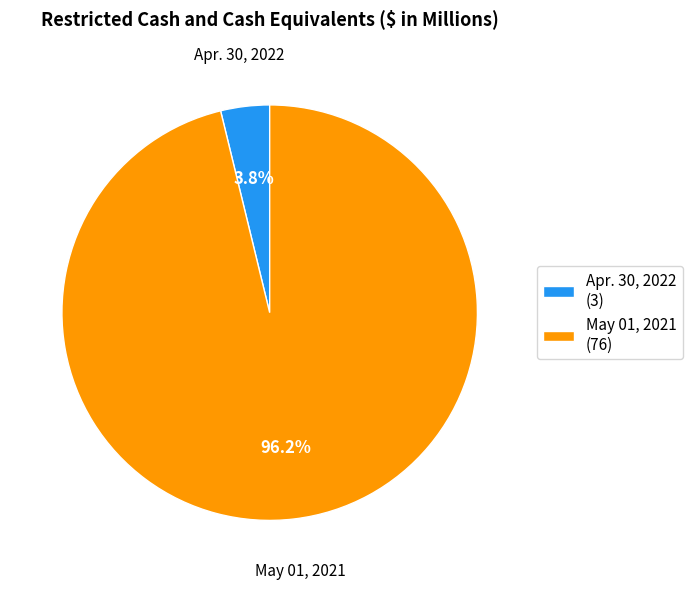

To the nearest percent, what is the average slice percentage?

50%